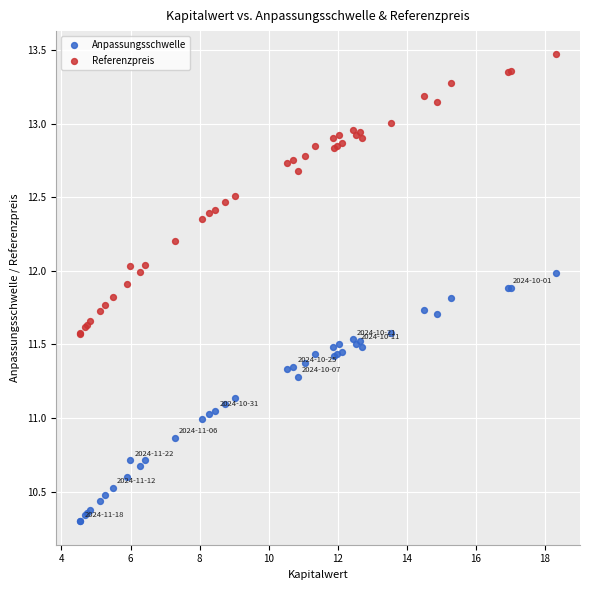

What is the X range (max minus min) for the scatter plot?

13.8